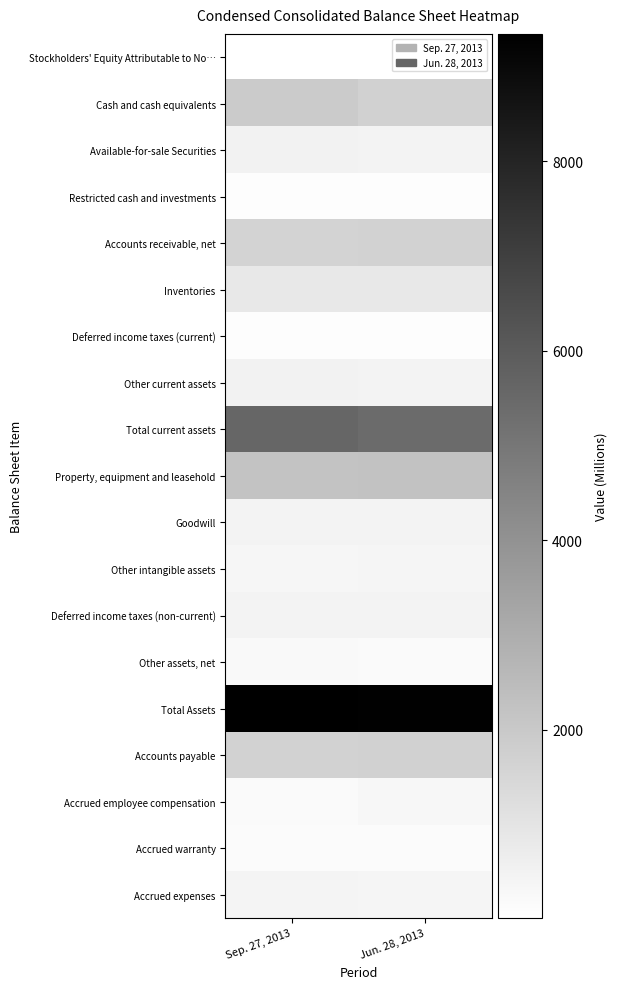

Rank the series at Sep. 27, 2013 from highest to lowest value.

Total Assets, Total current assets, Property, equipment and leasehold, Cash and cash equivalents, Accounts payable, Accounts receivable, net, Inventories, Other current assets, Available-for-sale Securities, Goodwill, Deferred income taxes (non-current), Accrued expenses, Other intangible assets, Other assets, net, Accrued employee compensation, Accrued warranty, Deferred income taxes (current), Restricted cash and investments, Stockholders' Equity Attributable to No…